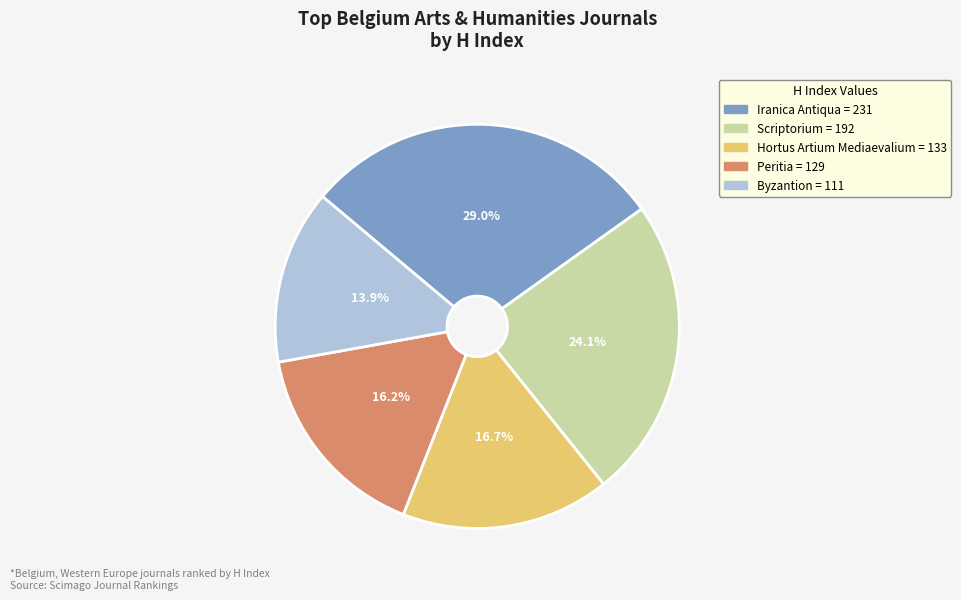

The Byzantion slice represents 14% of the pie. True or false?

True